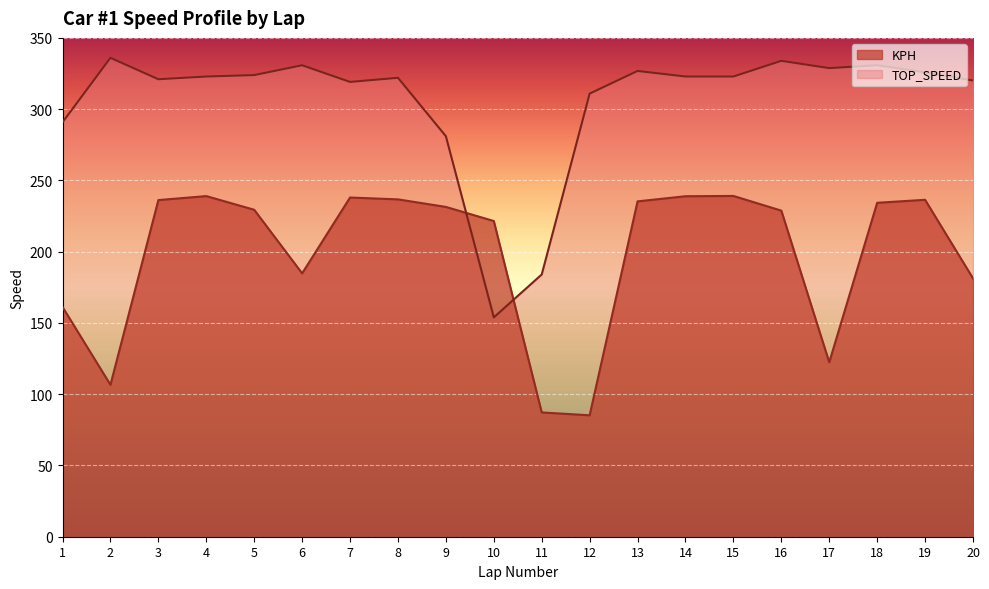

What is the sum of the KPH values at 6 and 2?

291.4